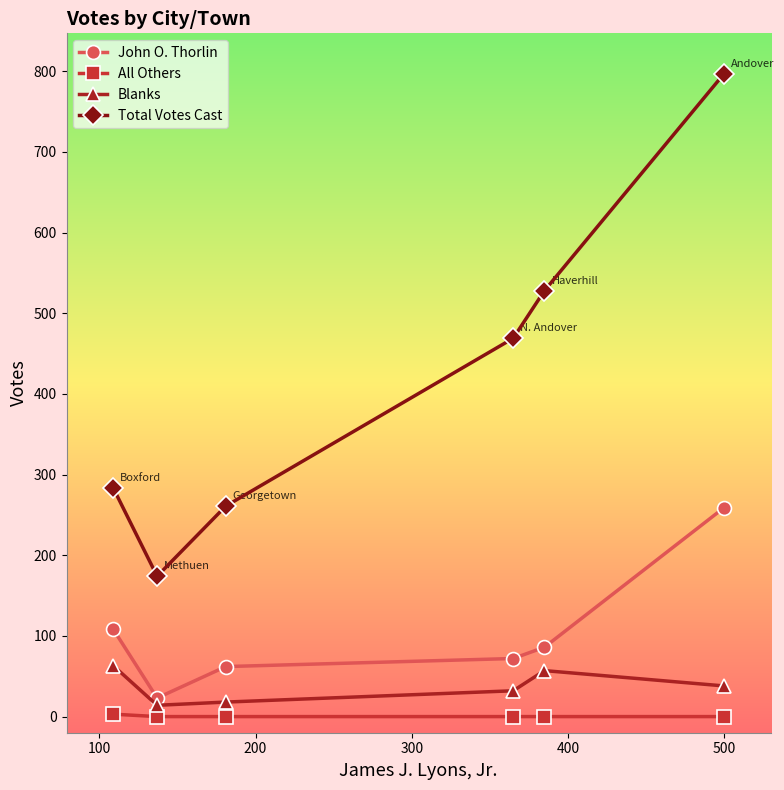

Which series has the largest total across all categories?

Total Votes Cast